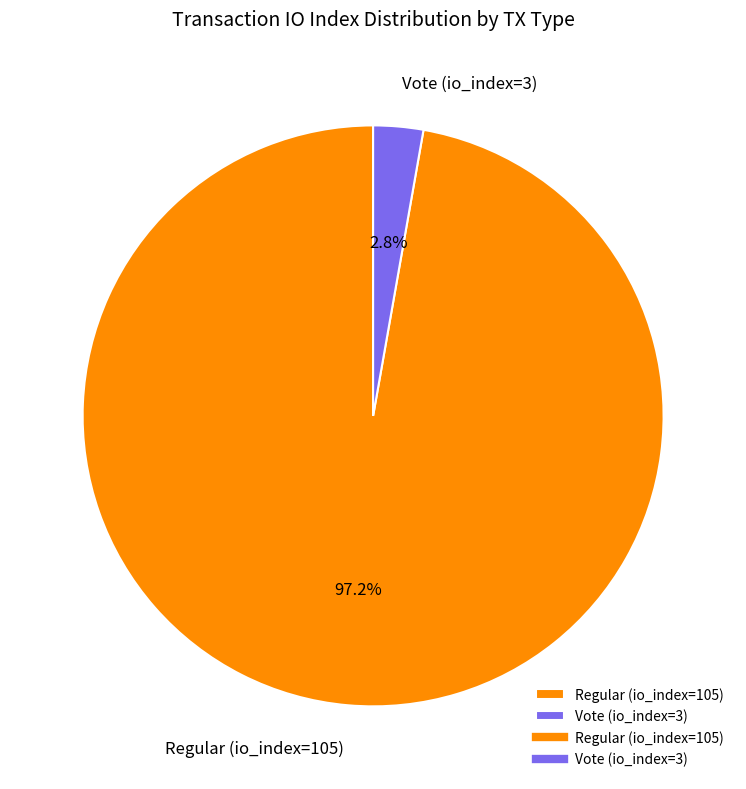

Rank the categories by value from lowest to highest.

Vote (io_index=3), Regular (io_index=105)